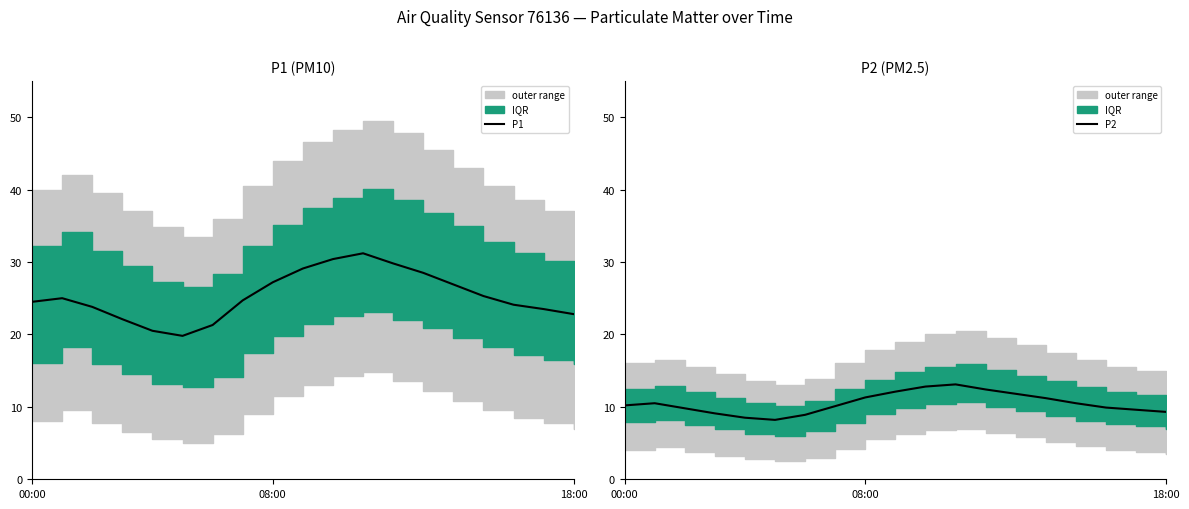

Is this an area chart (filled region under the line)?

No